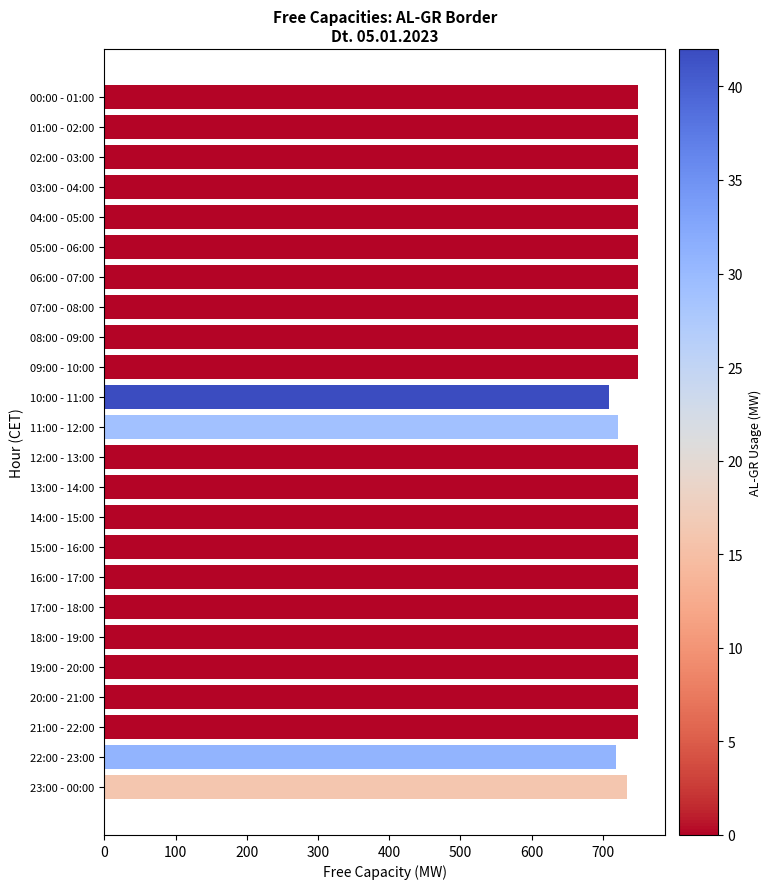

True or false: the data shows 750 at 02:00 - 03:00.

True